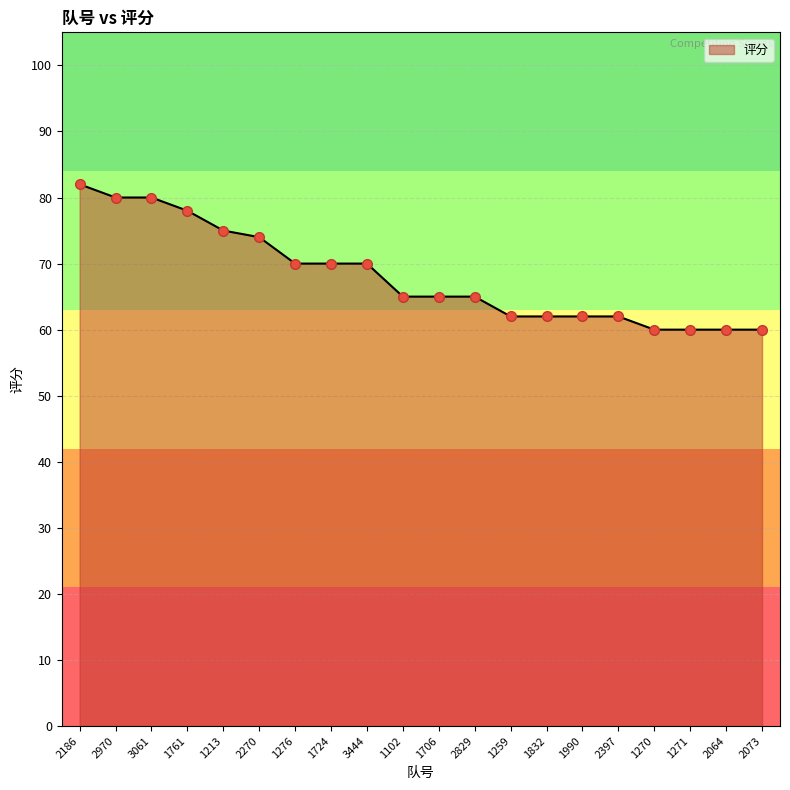

What value does the data have at 2064?

60